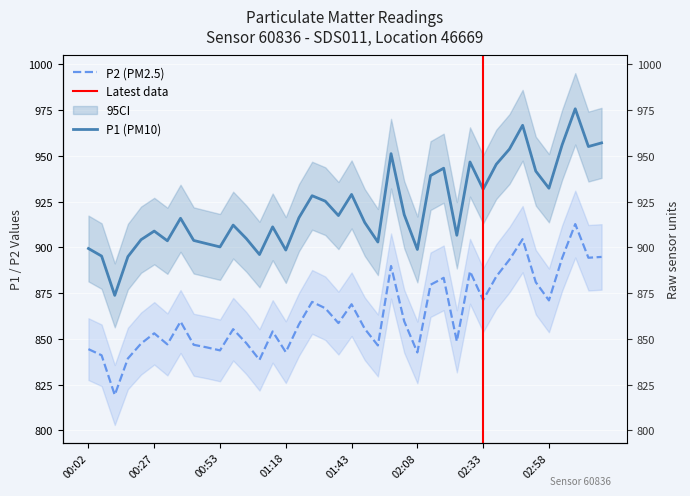

What is the smallest value displayed?

819.4